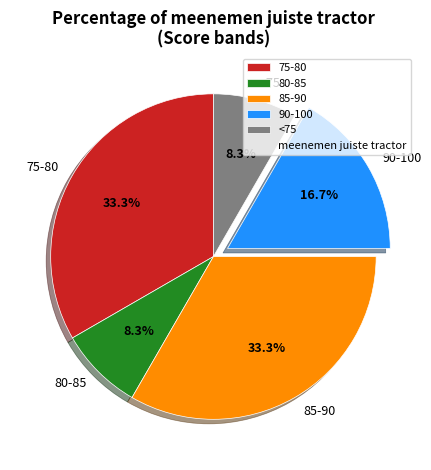

Which has a higher value, 90-100 or 85-90?

85-90